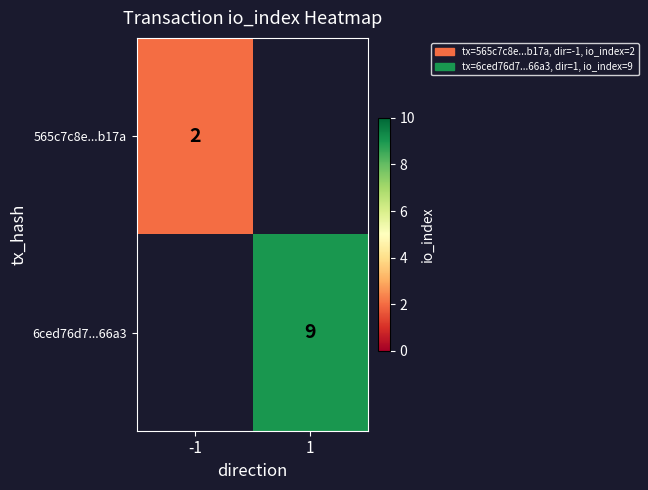

The value of 565c7c8e...b17a at -1 is 3. True or false?

False